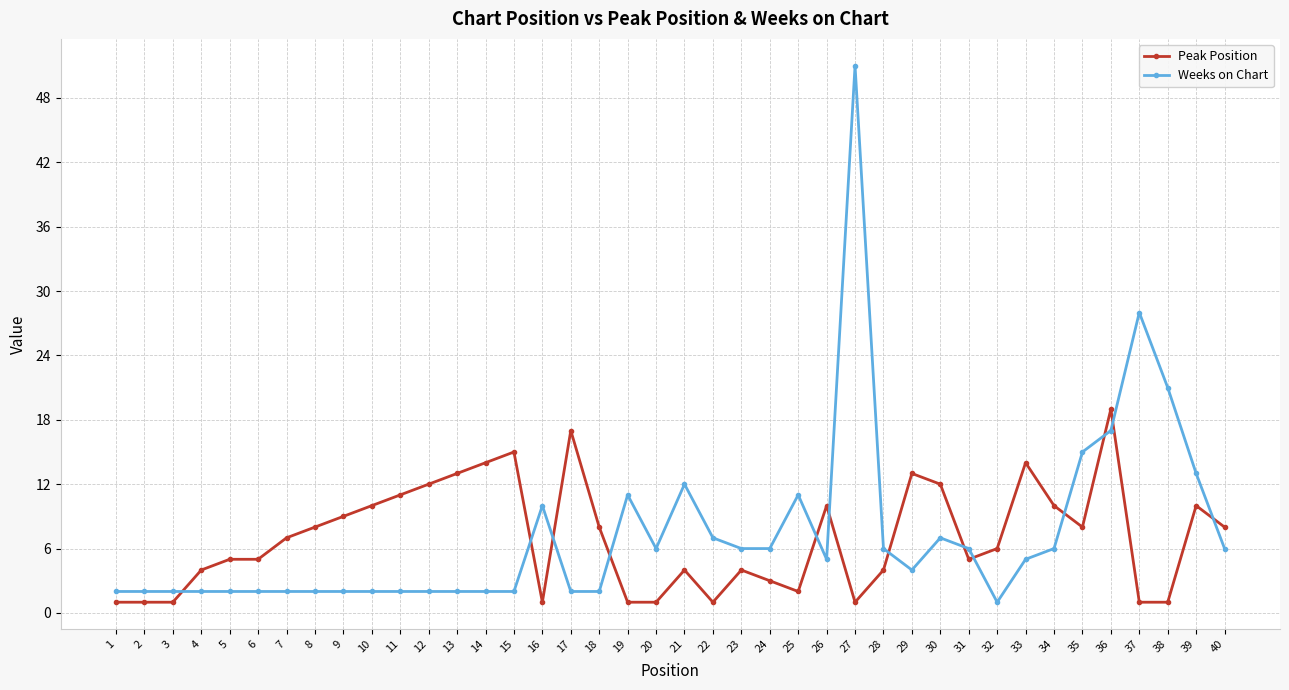

What is the sum of all Weeks on Chart values?

294